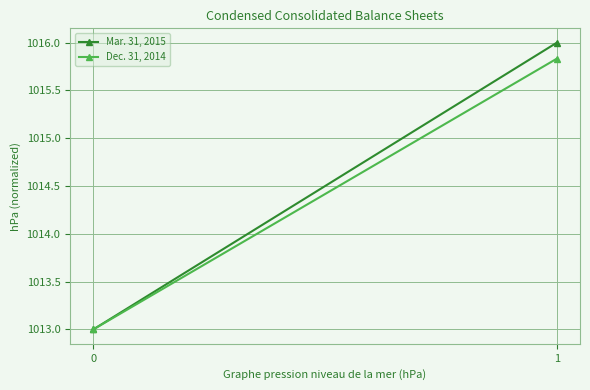

What is the approximate value of Dec. 31, 2014 at 0?

1013.0